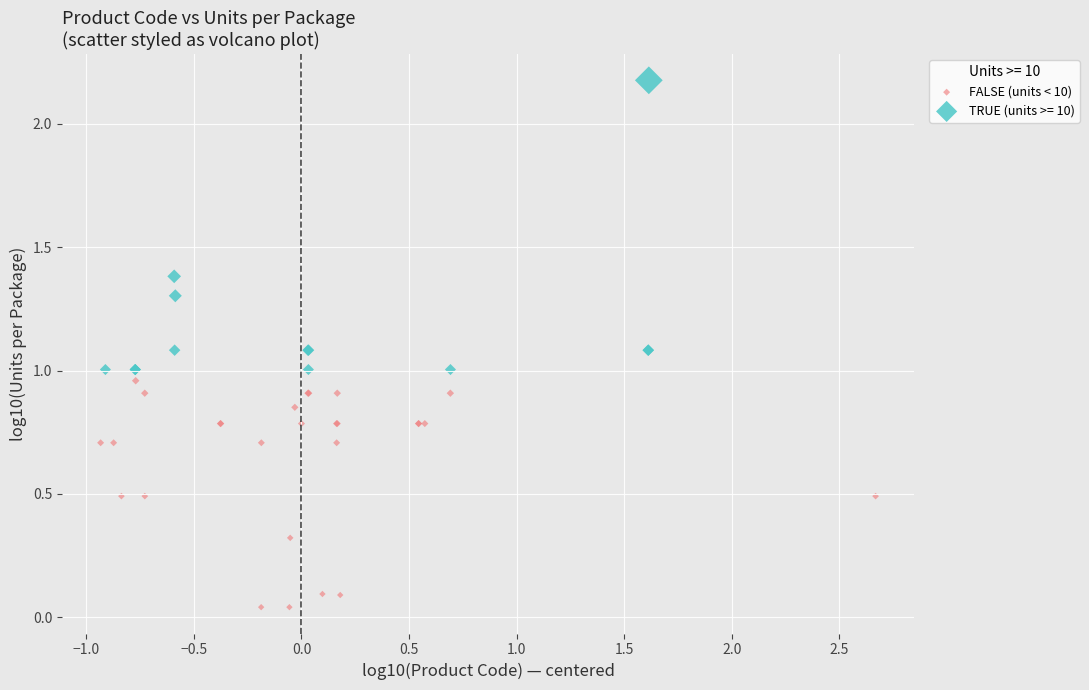

Which series has the largest Y range (max minus min)?

TRUE (units >= 10)